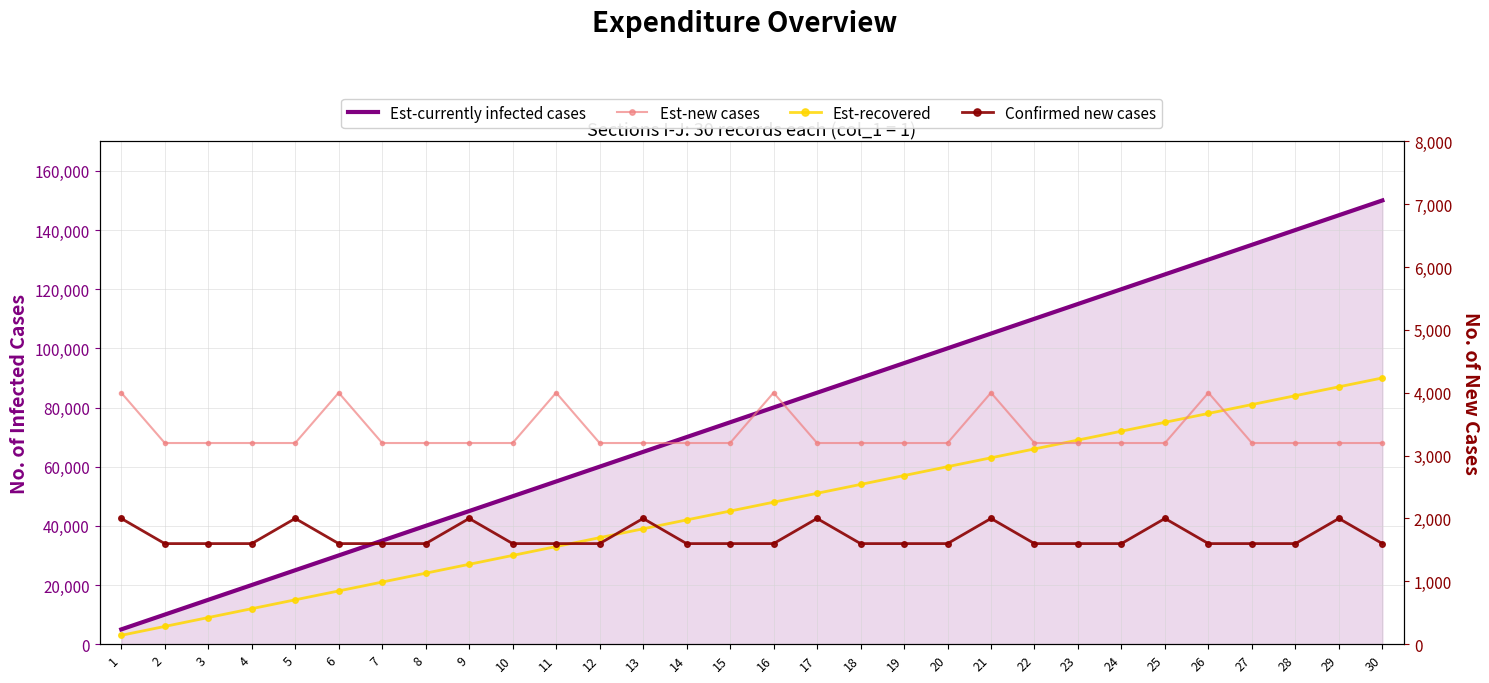

What is the approximate value of Est-recovered at 5?

15000